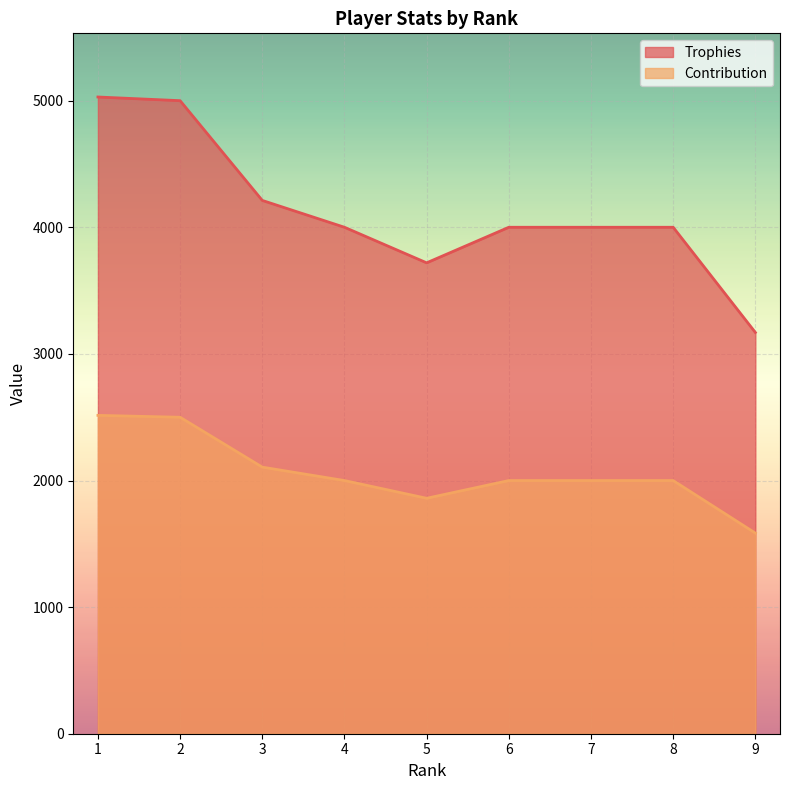

List the series in order of their peak value, highest first.

Trophies, Contribution